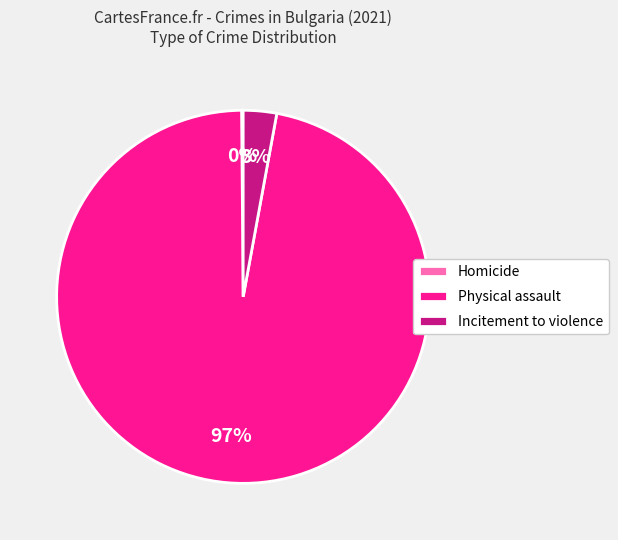

Combined, do Physical assault and Incitement to violence account for over 50%?

Yes